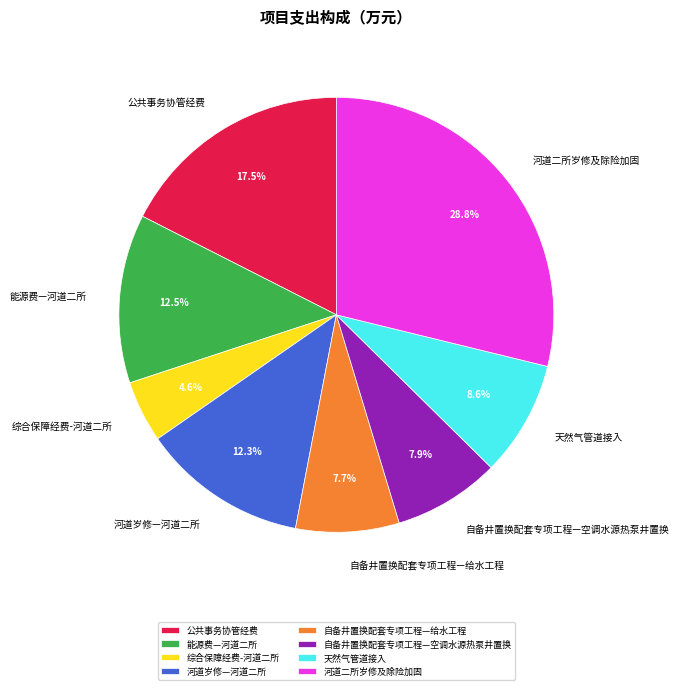

The 河道二所岁修及除险加固 slice represents 29% of the pie. True or false?

True